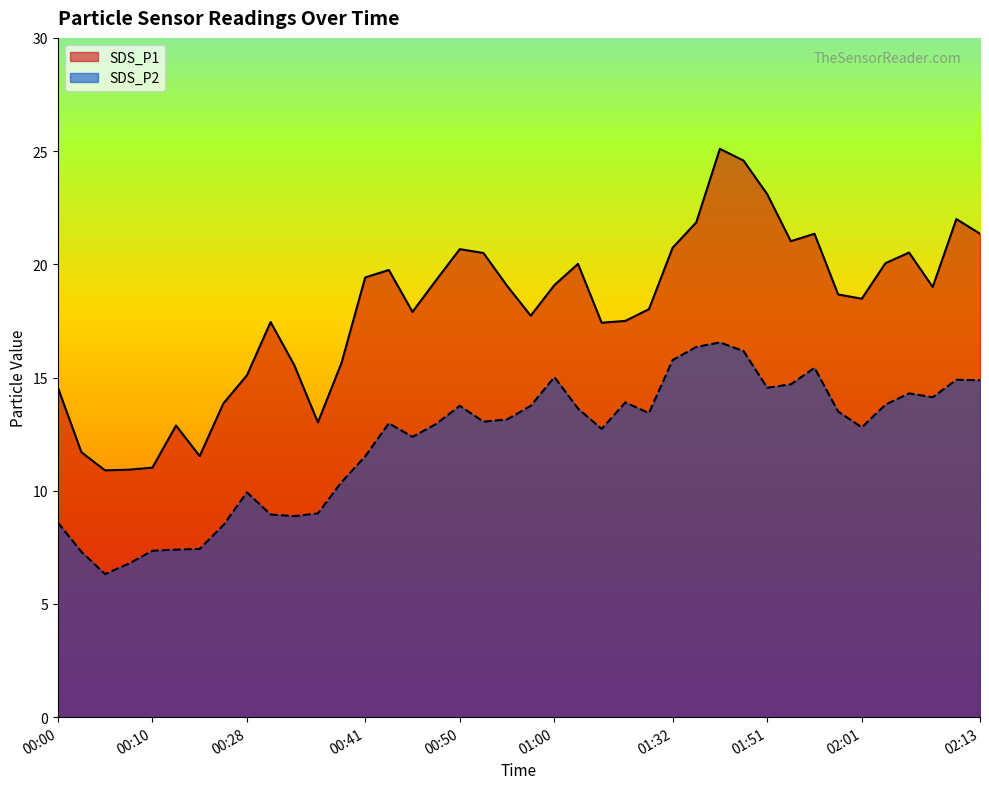

What are all the series names shown in the legend?

SDS_P1, SDS_P2